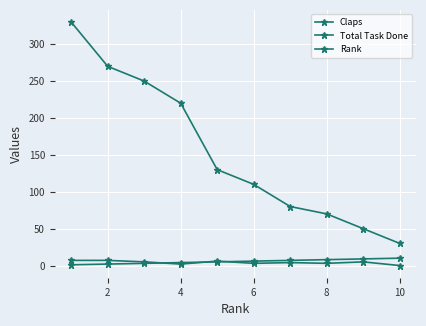

Is this an area chart (filled region under the line)?

No